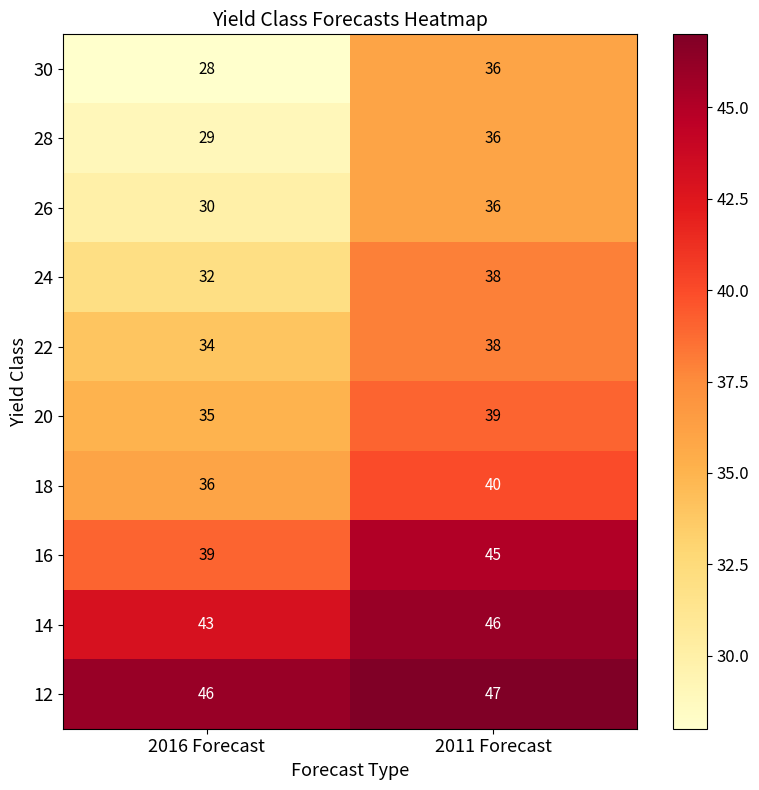

Reading right to left, transcribe all the data shown in this chart.

30: 2011 Forecast=36	2016 Forecast=28
28: 2011 Forecast=36	2016 Forecast=29
26: 2011 Forecast=36	2016 Forecast=30
24: 2011 Forecast=38	2016 Forecast=32
22: 2011 Forecast=38	2016 Forecast=34
20: 2011 Forecast=39	2016 Forecast=35
18: 2011 Forecast=40	2016 Forecast=36
16: 2011 Forecast=45	2016 Forecast=39
14: 2011 Forecast=46	2016 Forecast=43
12: 2011 Forecast=47	2016 Forecast=46